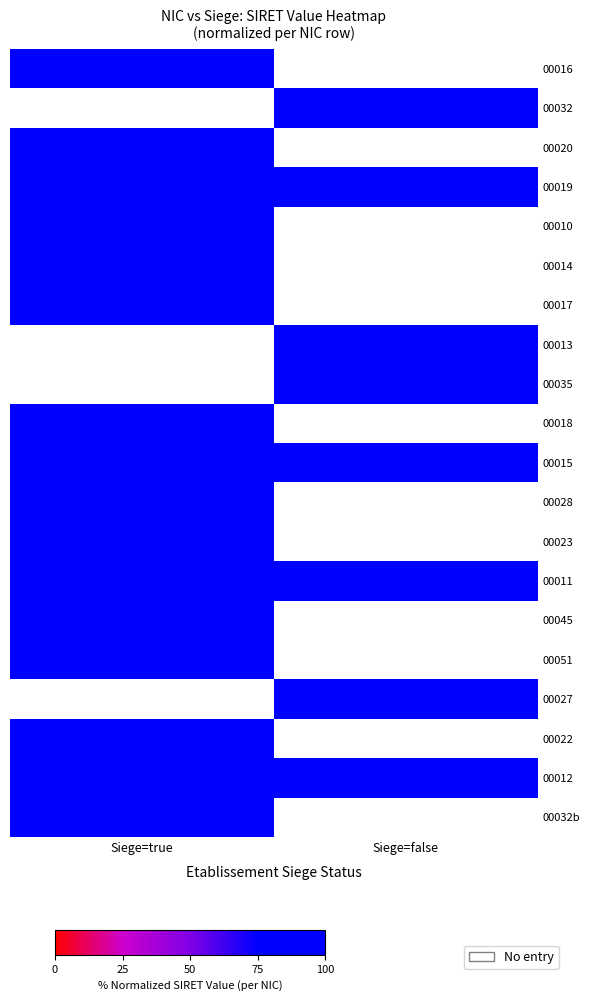

Is it true that 00016 equals 38.9 at Siege=true?

False